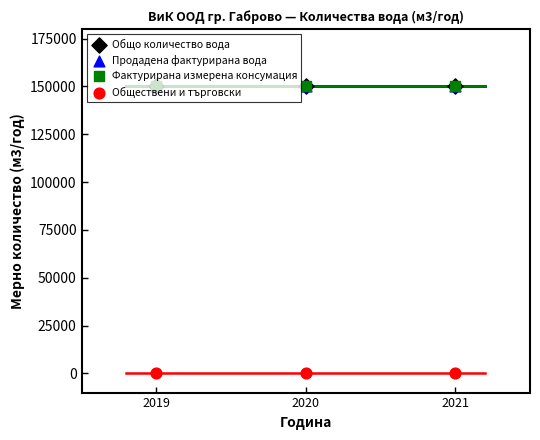

Which series has the largest total across all categories?

Общо количество вода